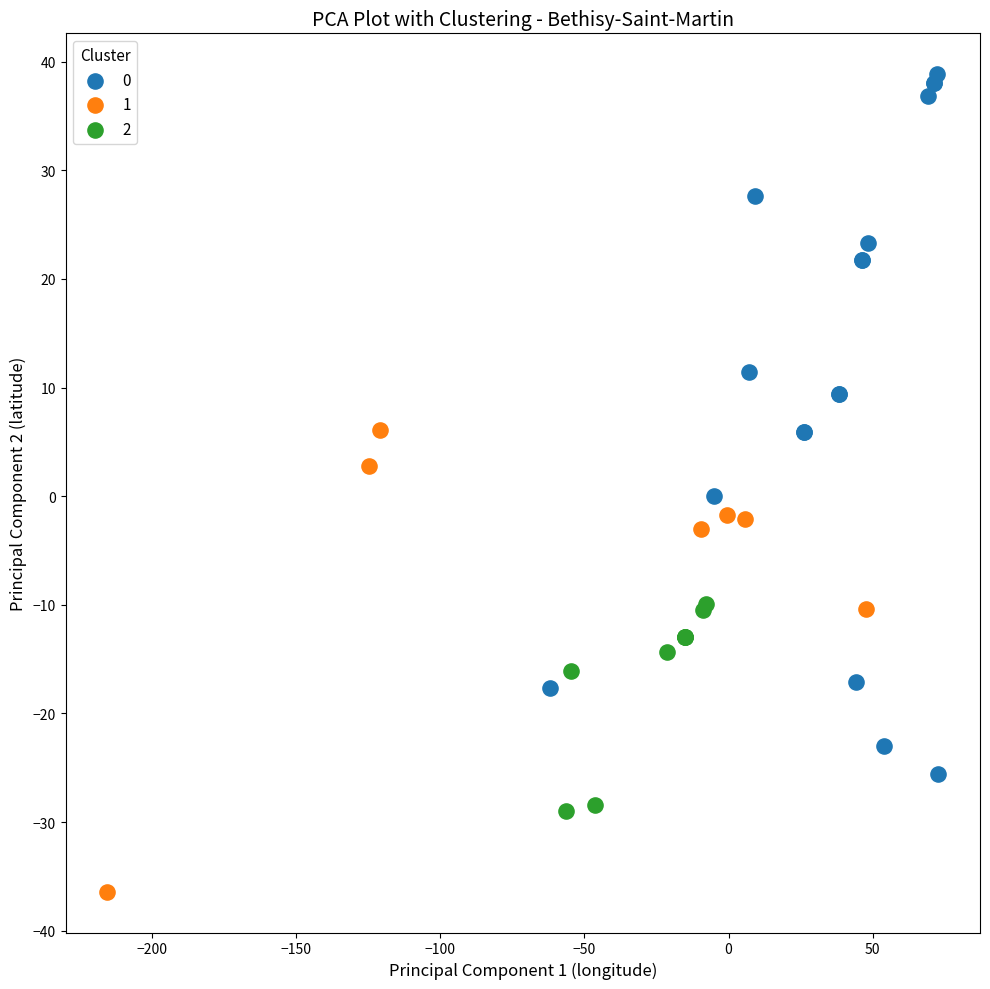

Which series contains the highest Y value?

0